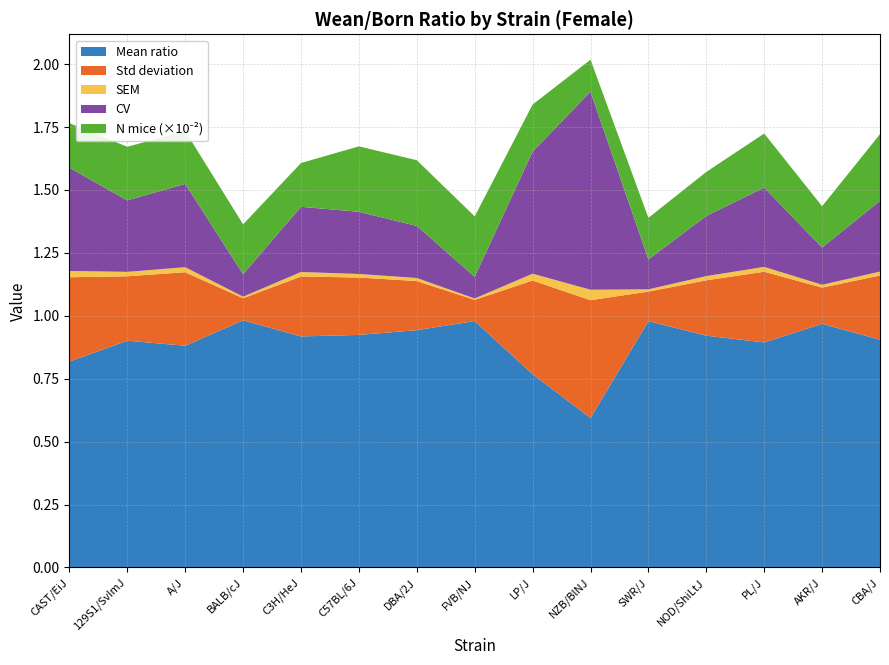

Reading left to right, list all the values displayed in this chart.

mean: 0.8	0.9	0.9	1.0	0.9	0.9	0.9	1.0	0.8	0.6	1.0	0.9	0.9	1.0	0.9
sd: 0.3	0.3	0.3	0.1	0.2	0.2	0.2	0.1	0.4	0.5	0.1	0.2	0.3	0.1	0.3
sem: 0.0	0.0	0.0	0.0	0.0	0.0	0.0	0.0	0.0	0.0	0.0	0.0	0.0	0.0	0.0
cv: 0.4	0.3	0.3	0.1	0.3	0.2	0.2	0.1	0.5	0.8	0.1	0.2	0.3	0.1	0.3
nmice_scaled: 0.2	0.2	0.2	0.2	0.2	0.3	0.3	0.2	0.2	0.1	0.2	0.2	0.2	0.2	0.3